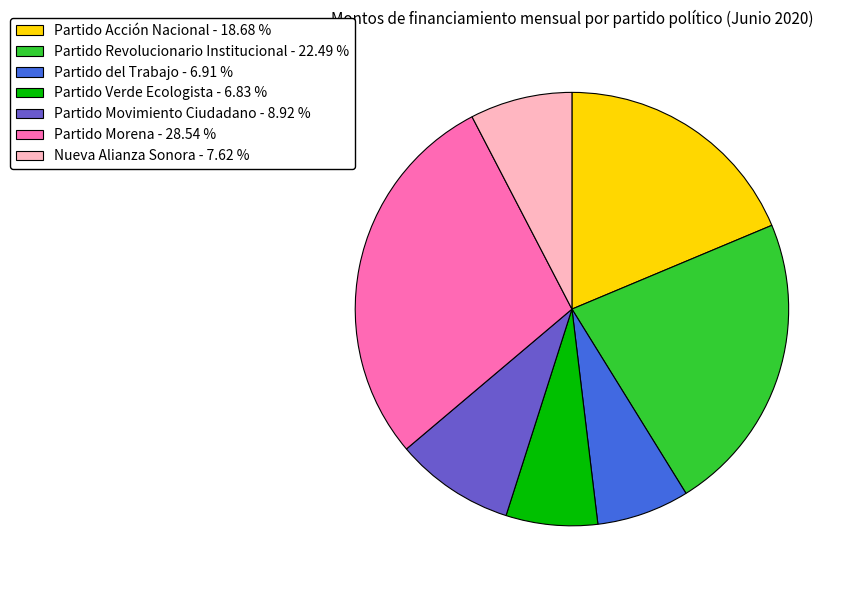

What is the ratio of the value at Partido Acción Nacional - 18.68 % to the value at Nueva Alianza Sonora - 7.62 %?

2.5